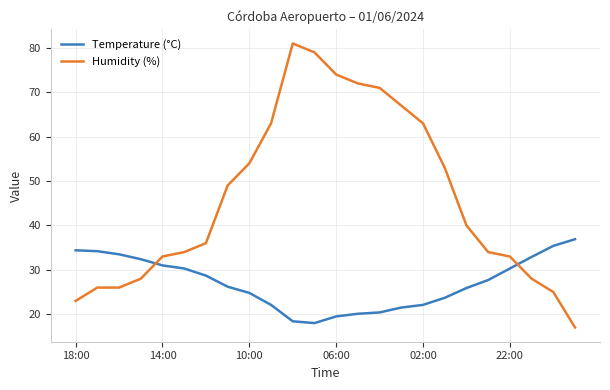

List the series in order of their peak value, highest first.

Humidity (%), Temperature (°C)